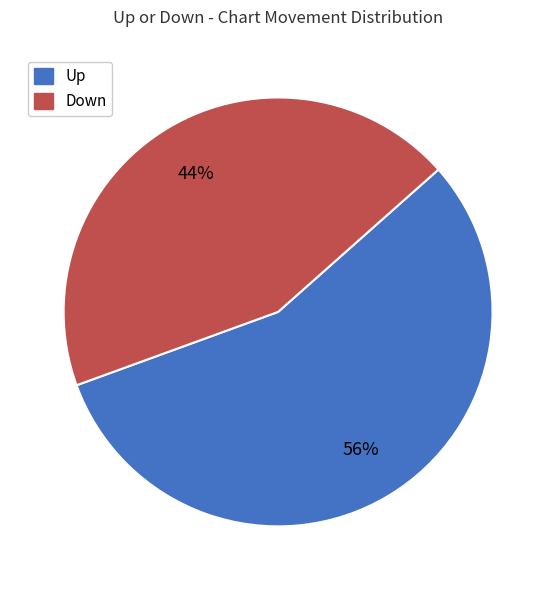

Is there a majority slice in this chart?

Yes